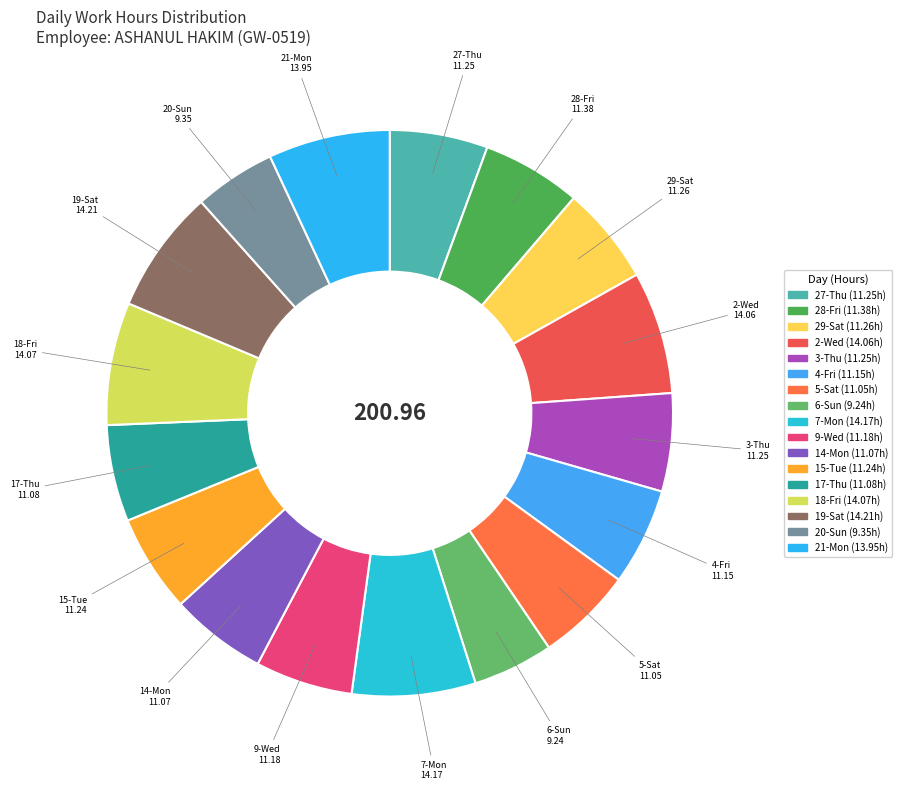

Is there any slice that represents more than half of the pie?

No